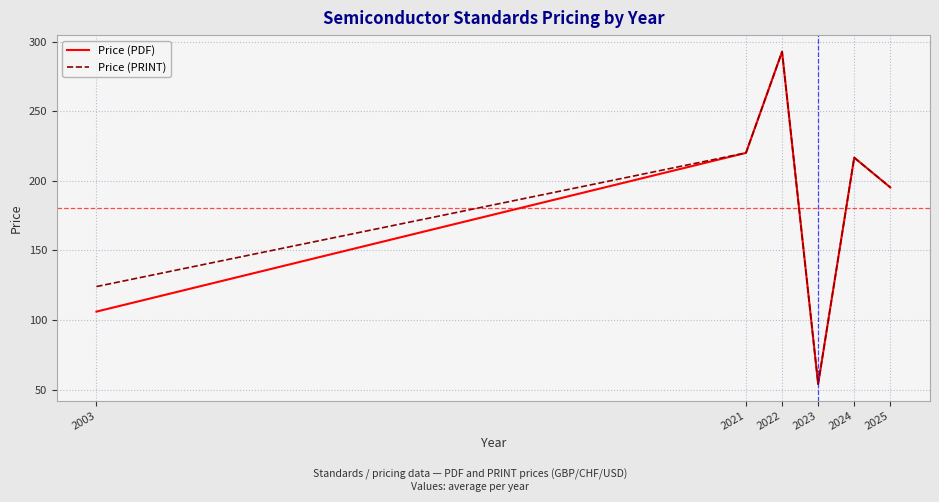

Which category has the lowest value across all series?

2023